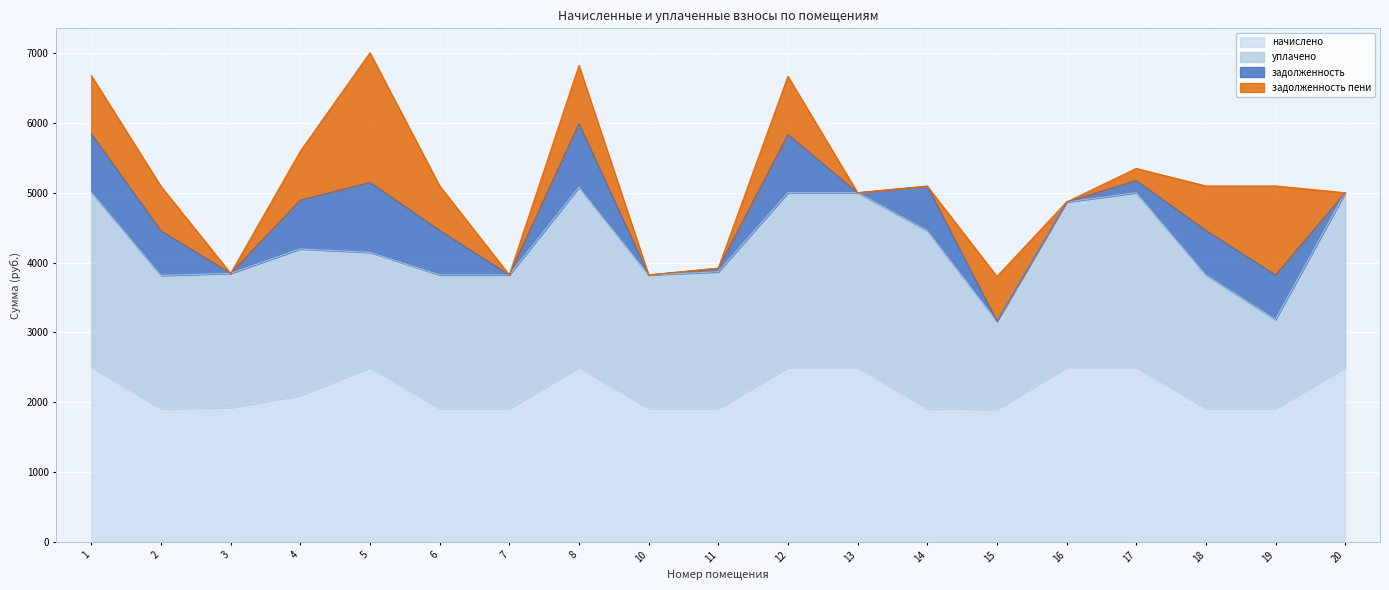

Reading left to right, extract all data points from this chart.

начислено: 2503.9	1907.7	1922.6	2097.8	2500.1	1911.5	1911.5	2500.1	1911.5	1911.5	2500.1	2500.1	1911.5	1900.3	2500.1	2500.1	1911.5	1911.5	2500.1
уплачено: 2503.9	1907.7	1922.6	2097.8	1646.0	1911.5	1911.5	2577.5	1911.5	1956.4	2500.1	2500.1	2547.1	1260.1	2367.2	2500.1	1911.5	1274.3	2500.1
задолженность: 834.6	637.6	0.0	699.2	1001.7	637.6	0.0	910.8	0.0	48.9	833.4	0.0	635.6	0.0	0.0	173.7	637.1	637.1	0.0
задолженность пени: 834.6	637.6	0.0	699.2	1855.9	637.6	0.0	833.4	0.0	3.9	833.4	0.0	0.0	640.2	0.0	173.7	637.1	1274.3	0.0